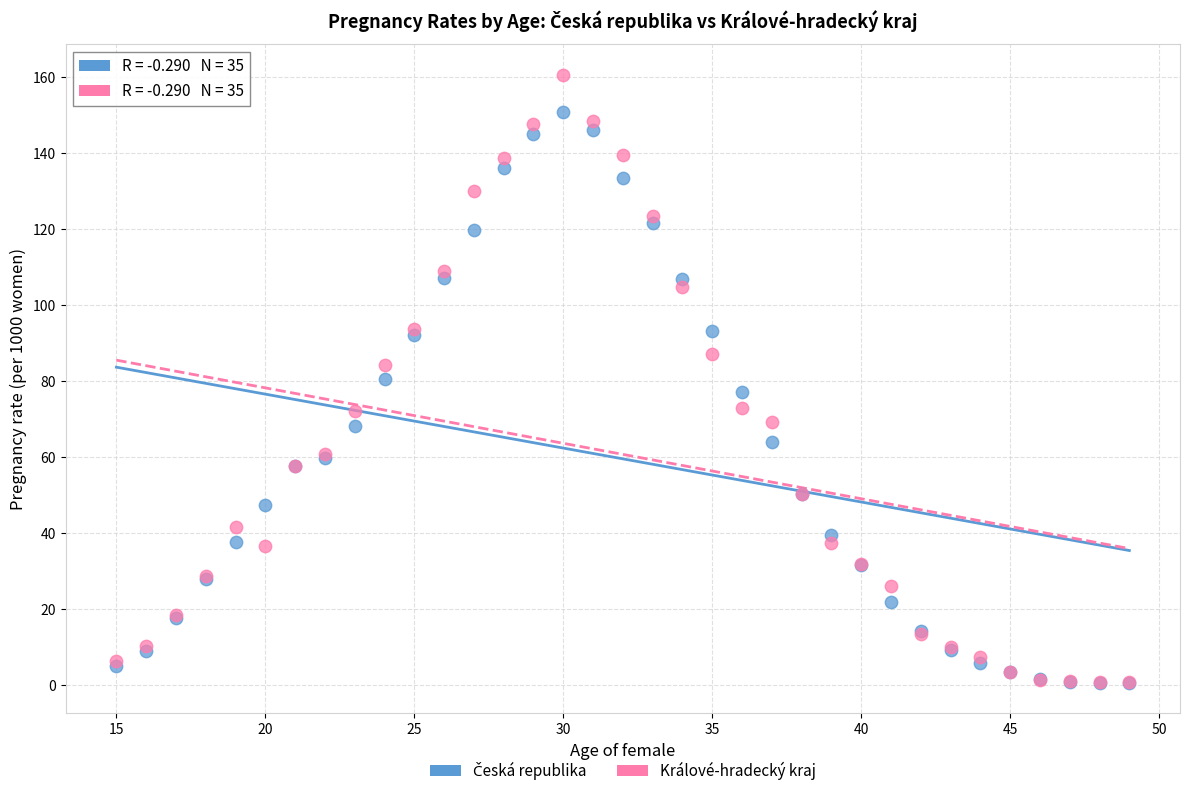

Which series reaches the maximum Y coordinate?

Králové-hradecký kraj